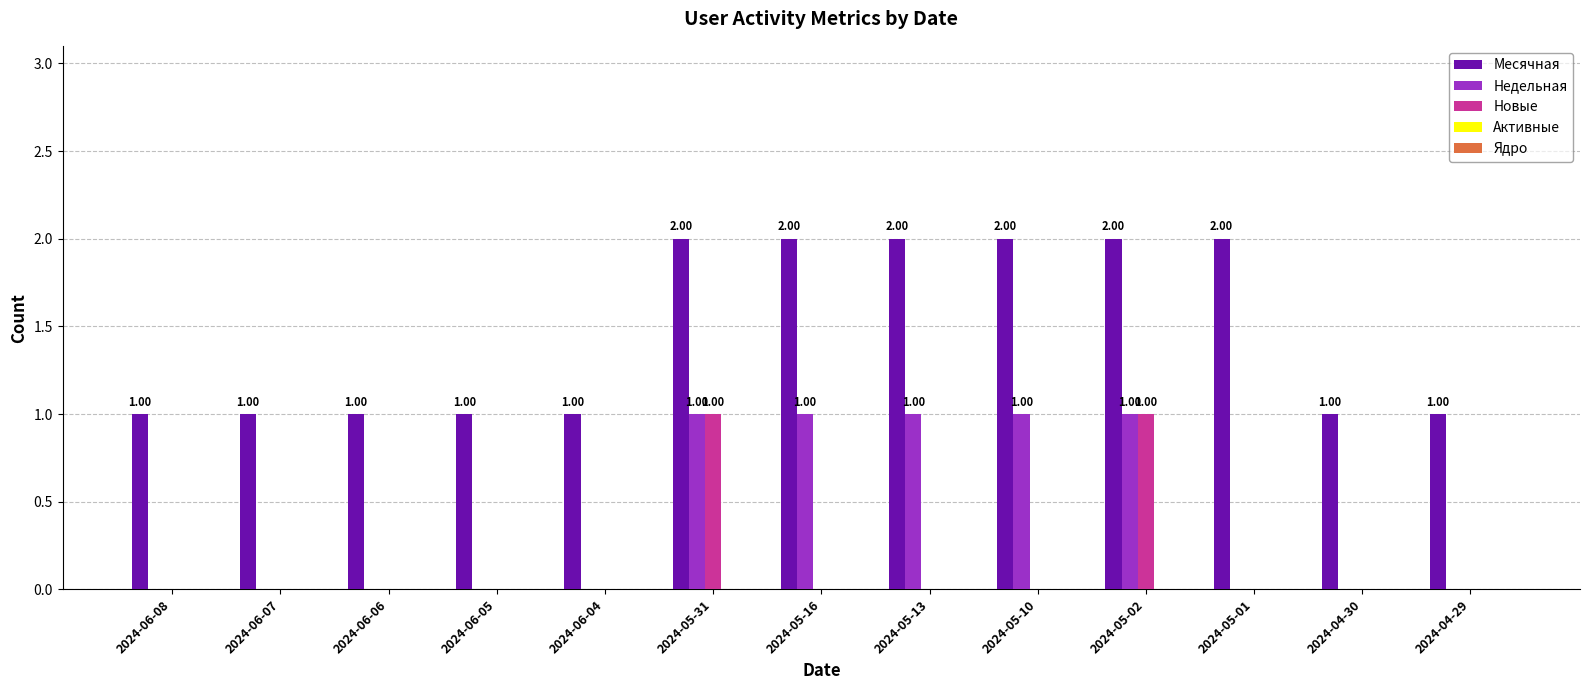

What is the sum of all Недельная values?

5